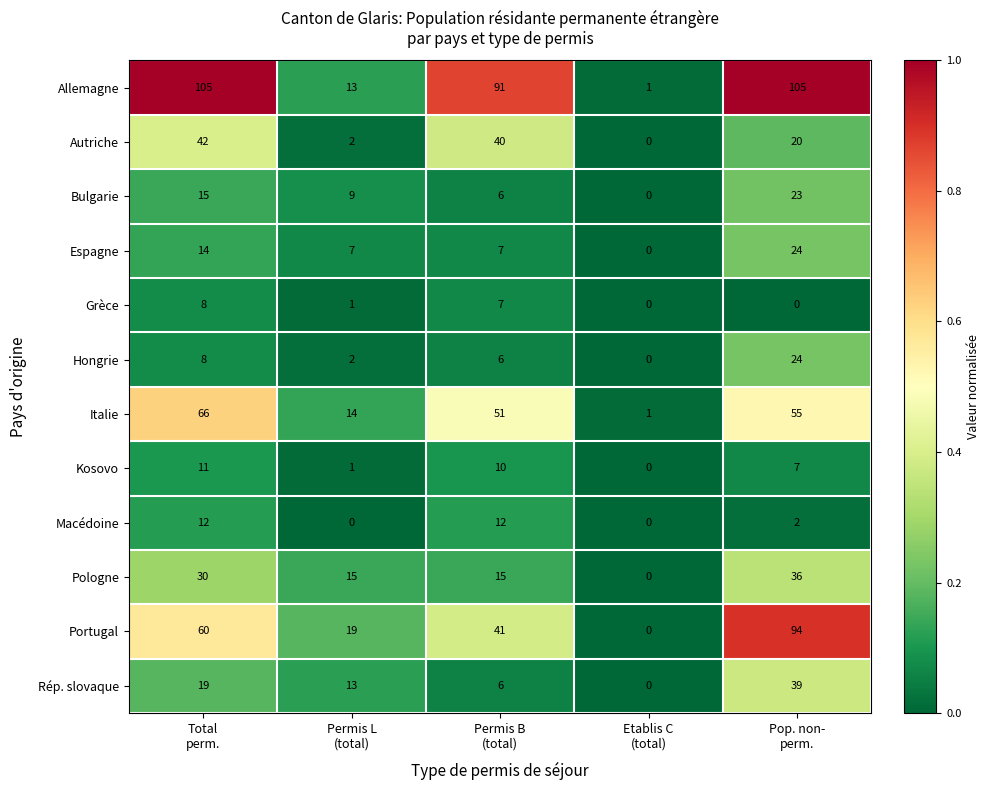

At how many categories does at least one series exceed 37?

3